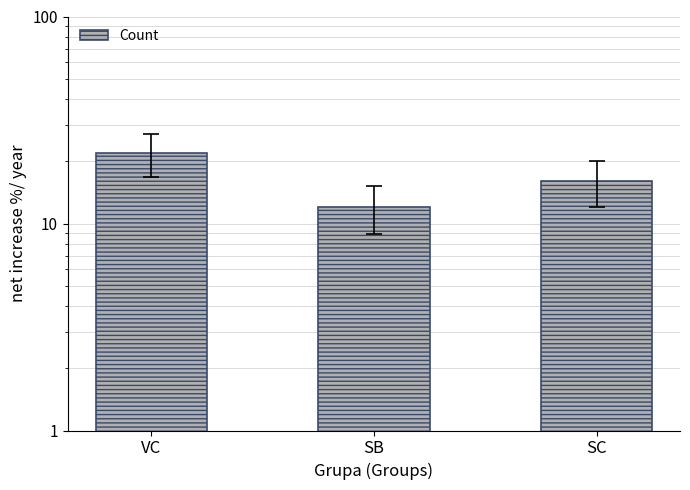

What position from the right is VC?

3